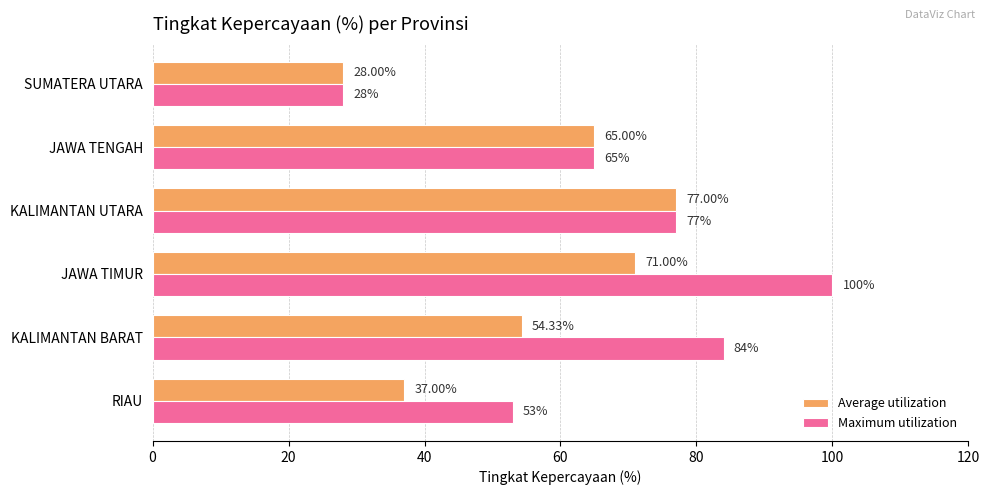

What is the maximum value for Maximum utilization?

100.0